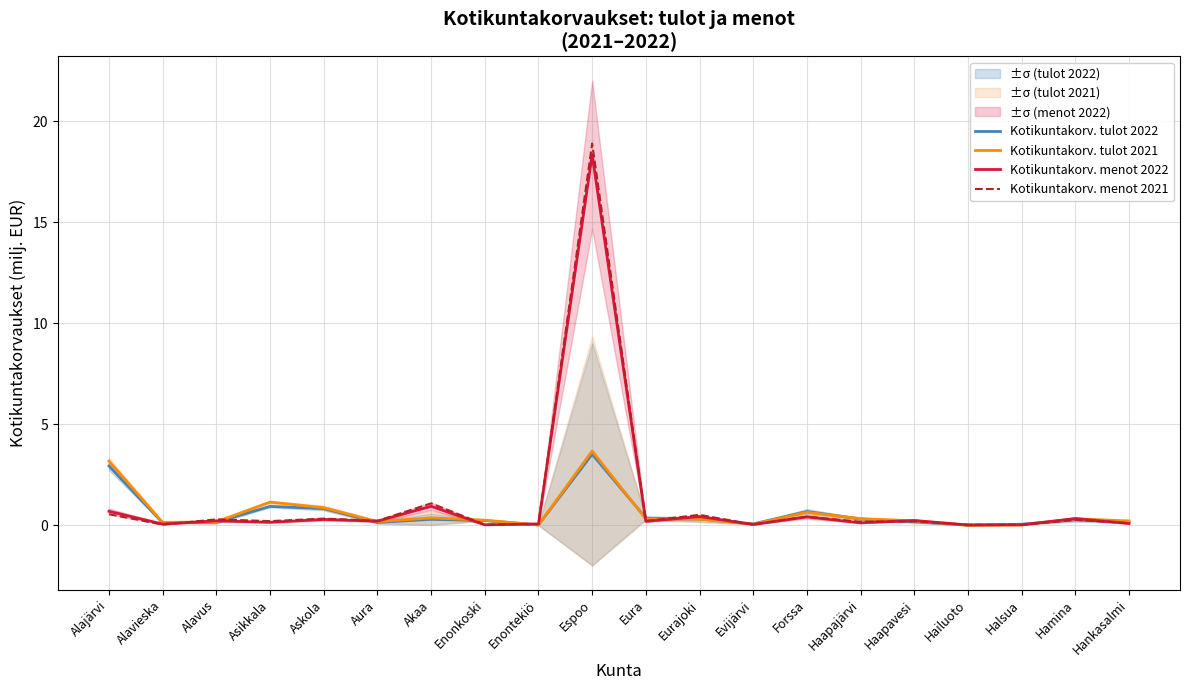

What is the label of the 17th point from the right?

Asikkala